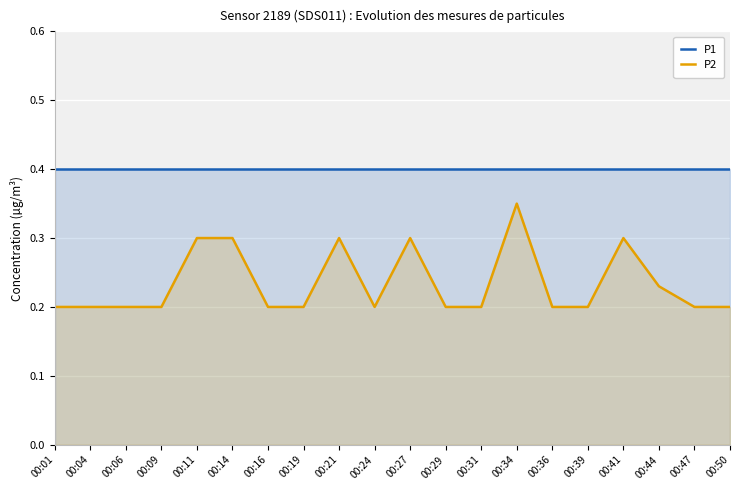

List the labels in order of P2 value, smallest first.

00:01, 00:04, 00:06, 00:09, 00:16, 00:19, 00:24, 00:29, 00:31, 00:36, 00:39, 00:47, 00:50, 00:44, 00:11, 00:14, 00:21, 00:27, 00:41, 00:34